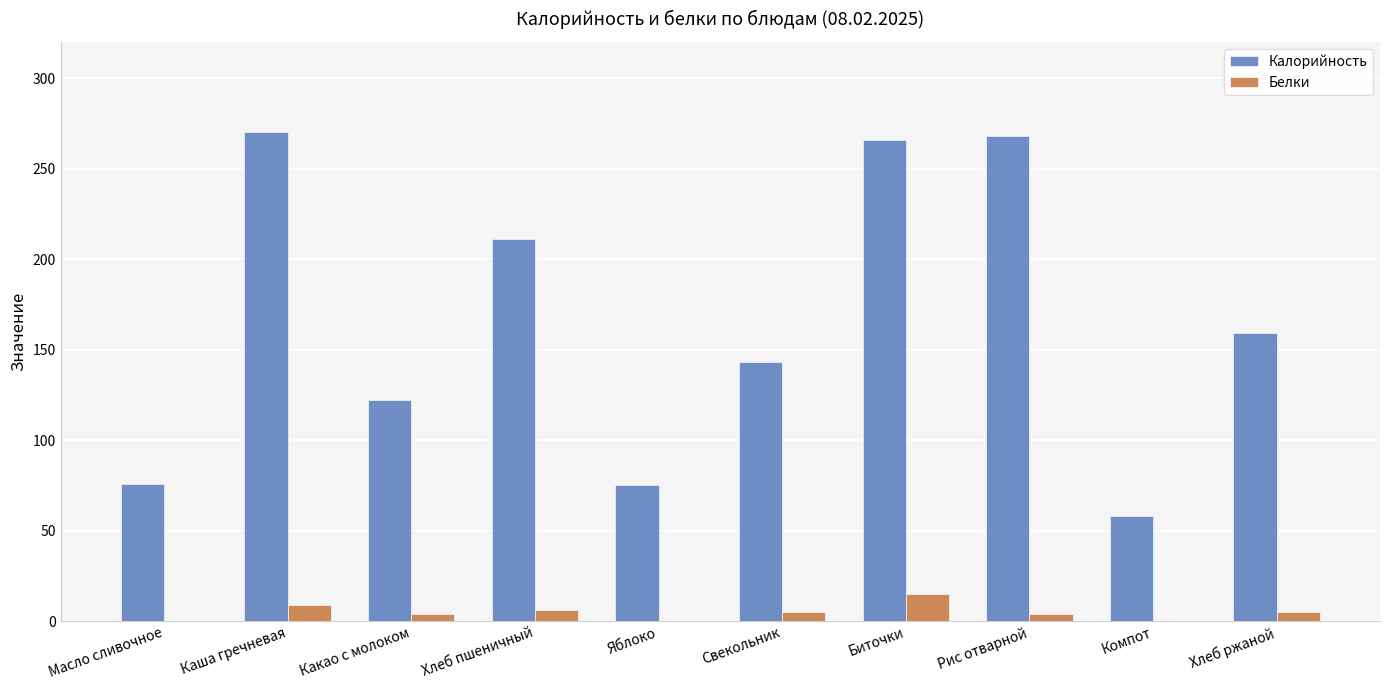

What is the approximate value of Калорийность at Какао с молоком?

122